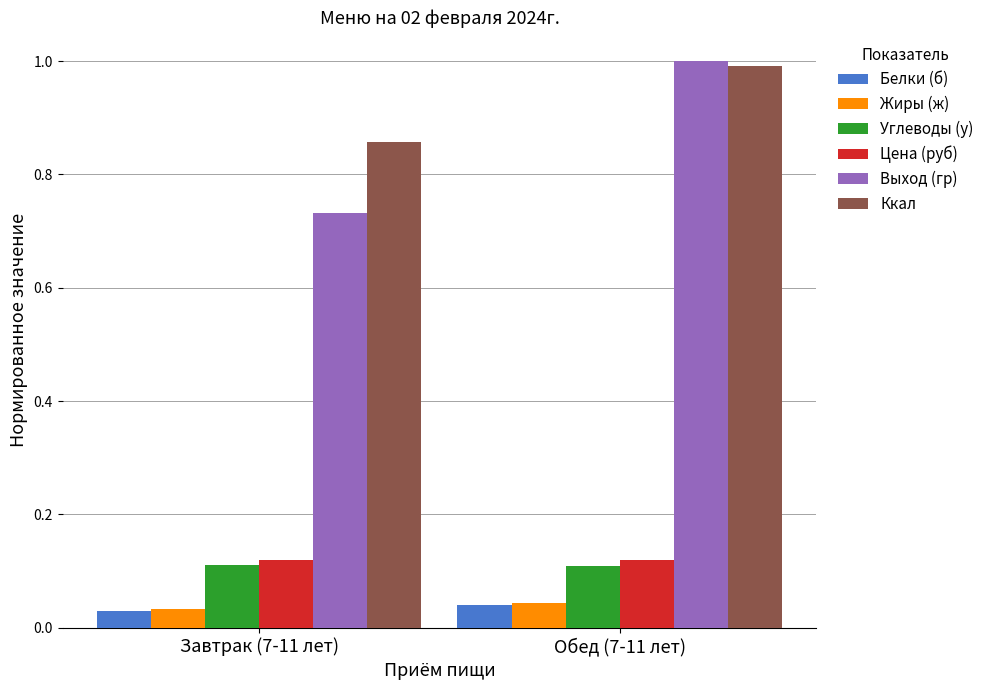

What is the label of the 2nd bar from the right?

Завтрак (7-11 лет)